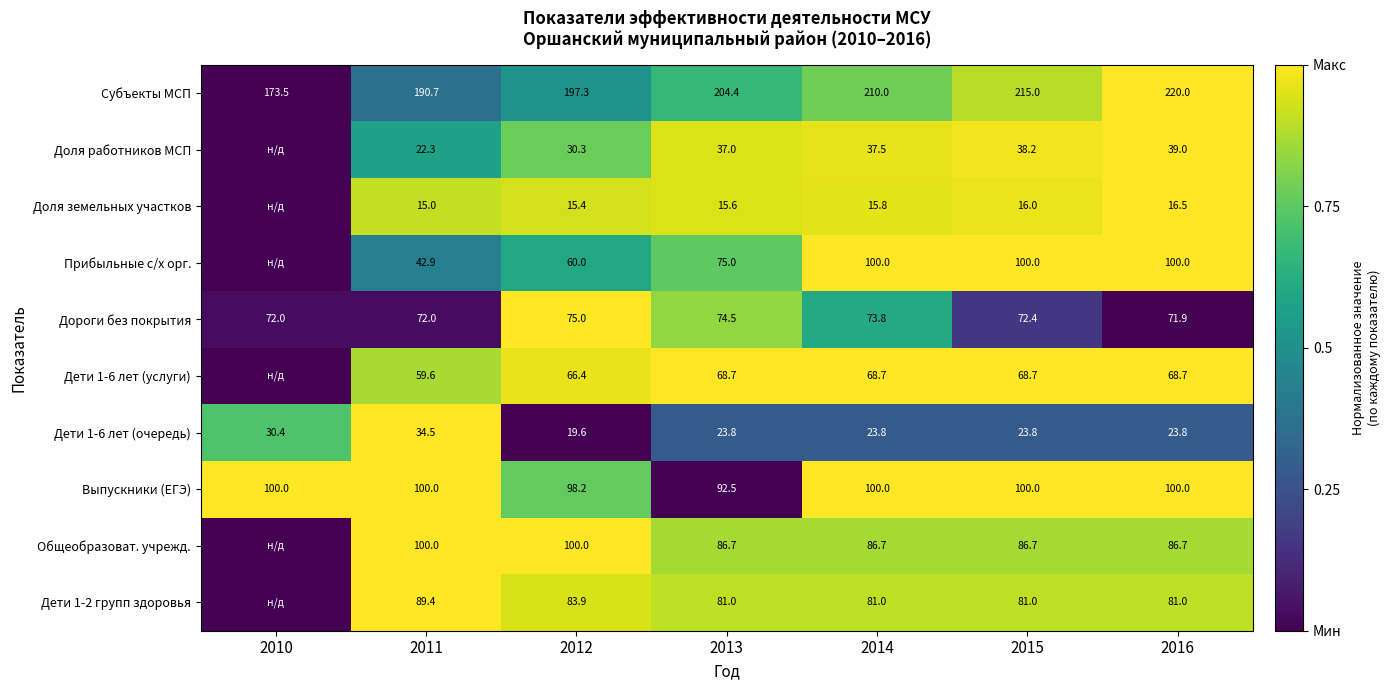

What is the difference between the maximum and minimum values in the Дороги без покрытия series?

3.1